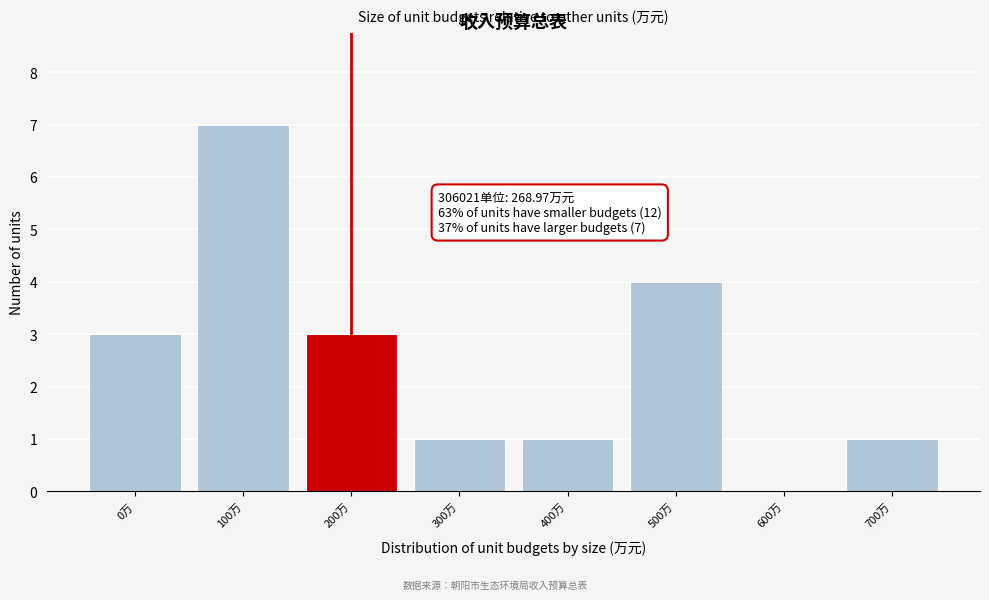

Reading left to right, what are all the values shown in this chart?

0万=3	100万=7	200万=3	300万=1	400万=1	500万=4	600万=0	700万=1